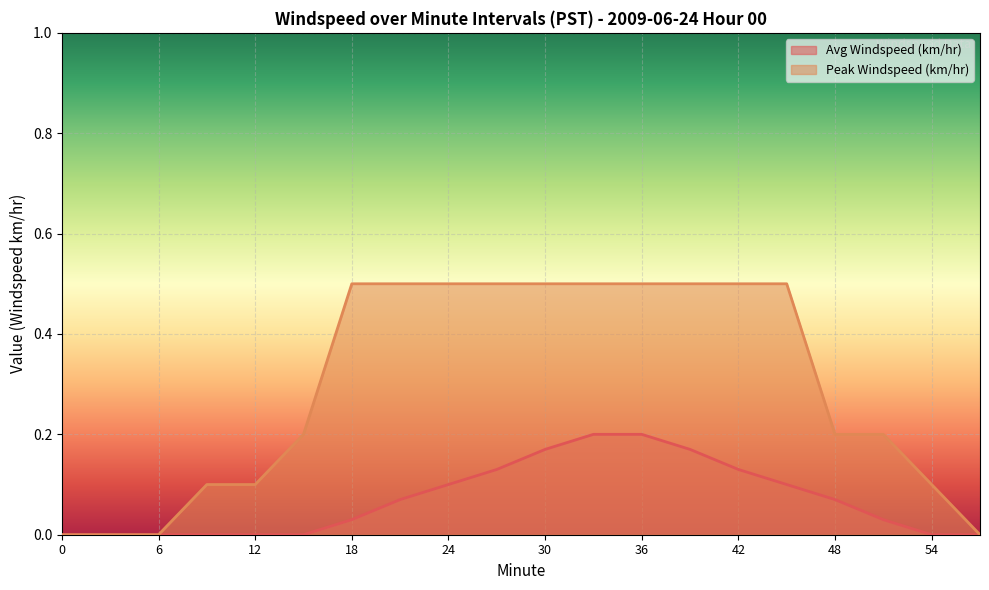

Reading left to right, list all the values displayed in this chart.

Avg Windspeed (km/hr): 0=0.0	3=0.0	6=0.0	9=0.0	12=0.0	15=0.0	18=0.0	21=0.1	24=0.1	27=0.1	30=0.2	33=0.2	36=0.2	39=0.2	42=0.1	45=0.1	48=0.1	51=0.0	54=0.0	57=0.0
Peak Windspeed (km/hr): 0=0.0	3=0.0	6=0.0	9=0.1	12=0.1	15=0.2	18=0.5	21=0.5	24=0.5	27=0.5	30=0.5	33=0.5	36=0.5	39=0.5	42=0.5	45=0.5	48=0.2	51=0.2	54=0.1	57=0.0